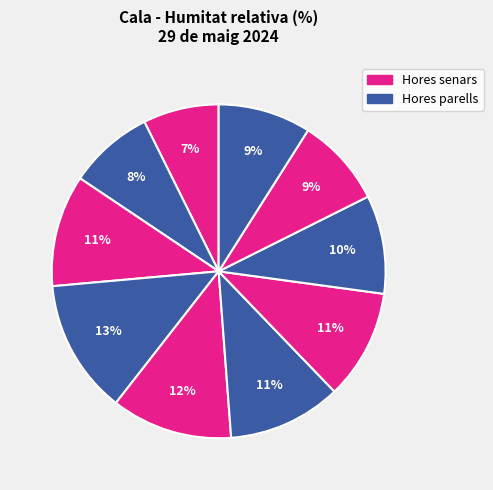

Rank the categories by value from highest to lowest.

08:00, 07:00, 06:00, 09:00, 05:00, 04:00, 02:00, 03:00, 10:00, 11:00